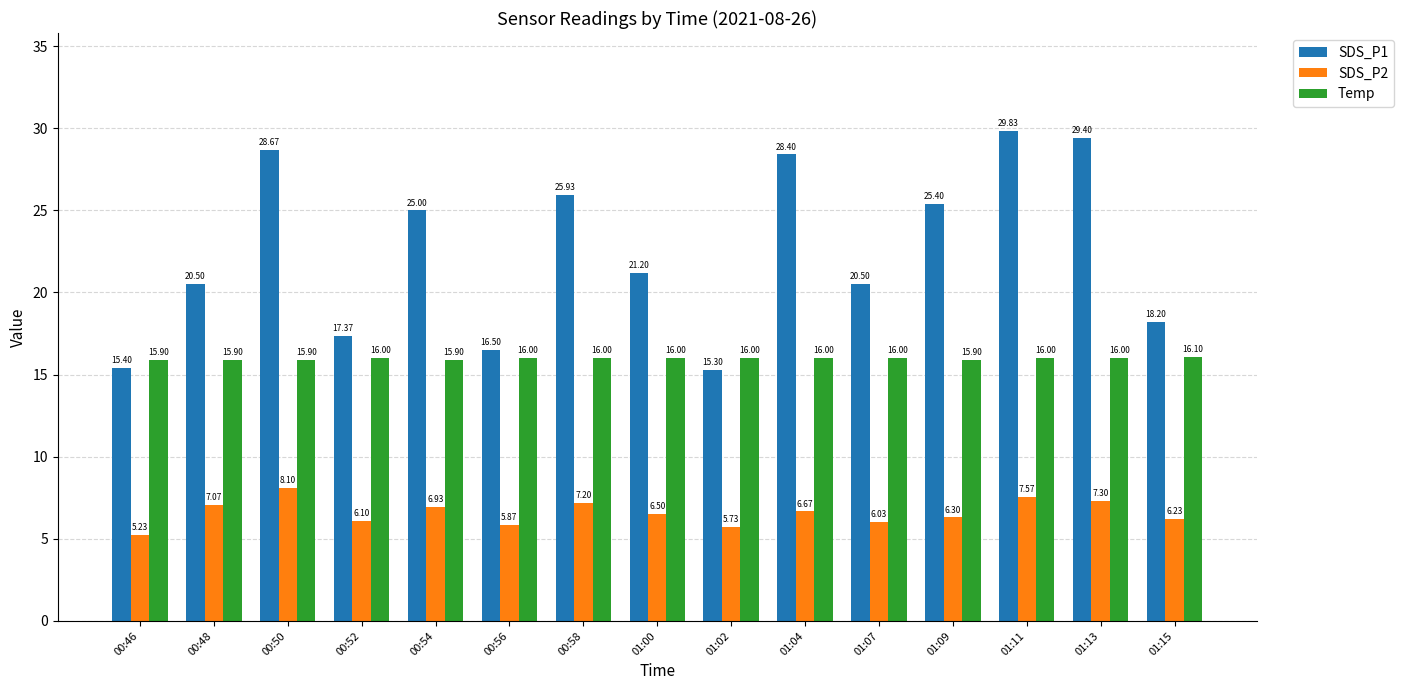

Which series has the largest total across all categories?

SDS_P1